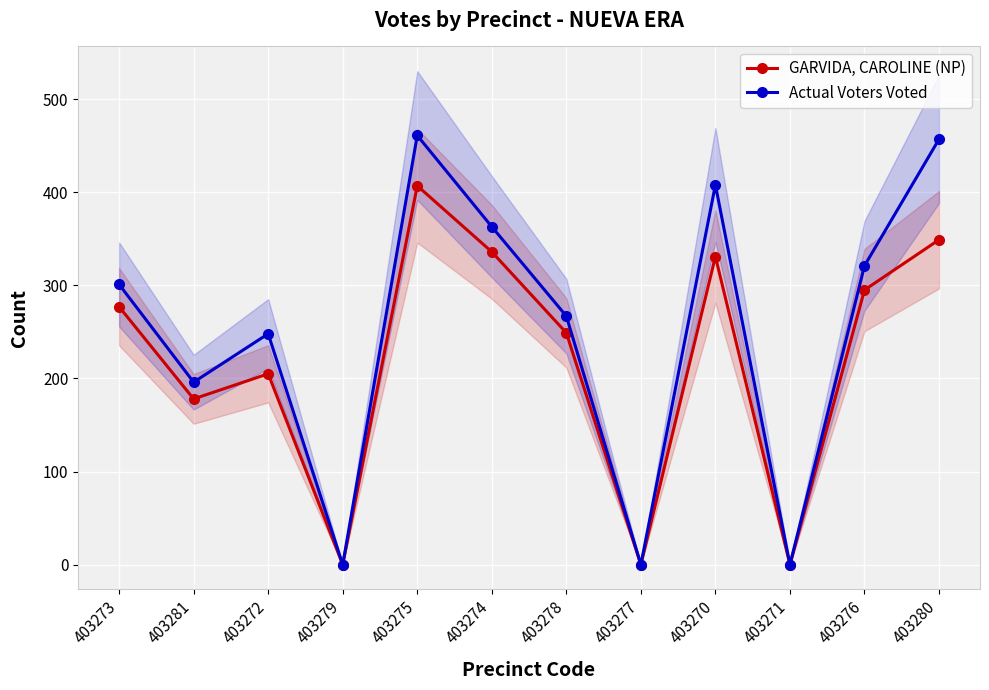

At which label is Actual Voters Voted closest to 230?

403272